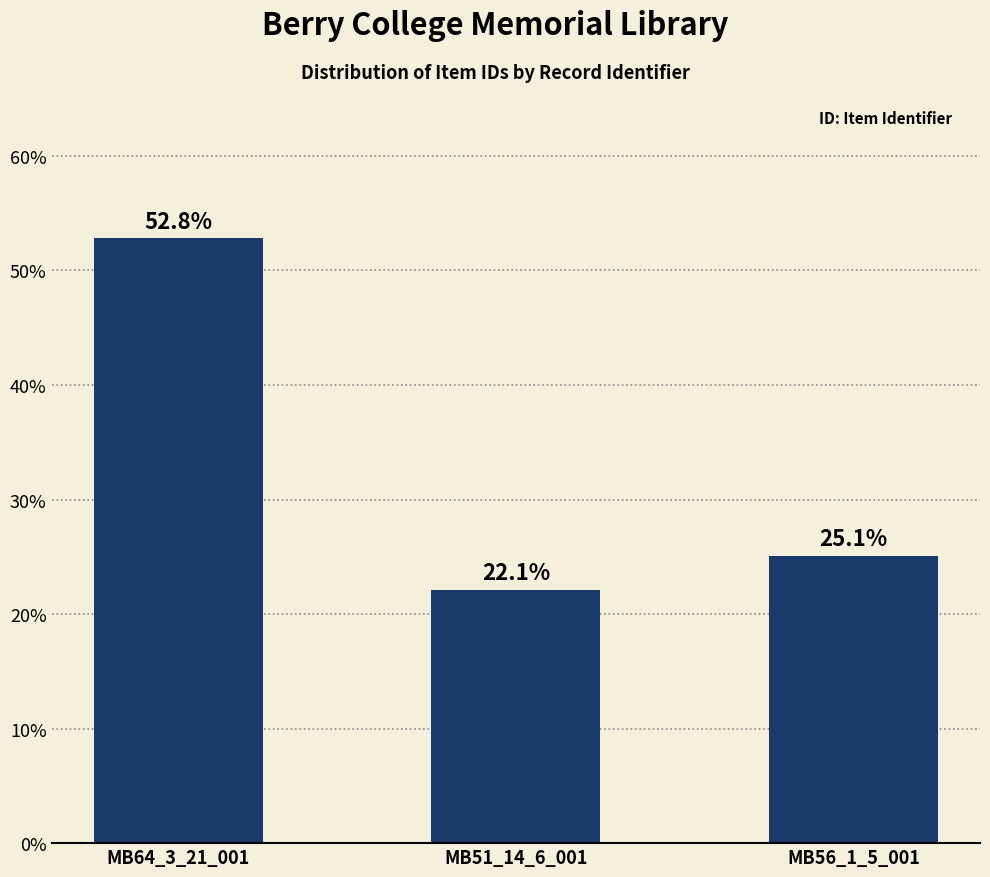

Reading left to right, what are all the values shown in this chart?

MB64_3_21_001=52.8	MB51_14_6_001=22.1	MB56_1_5_001=25.1